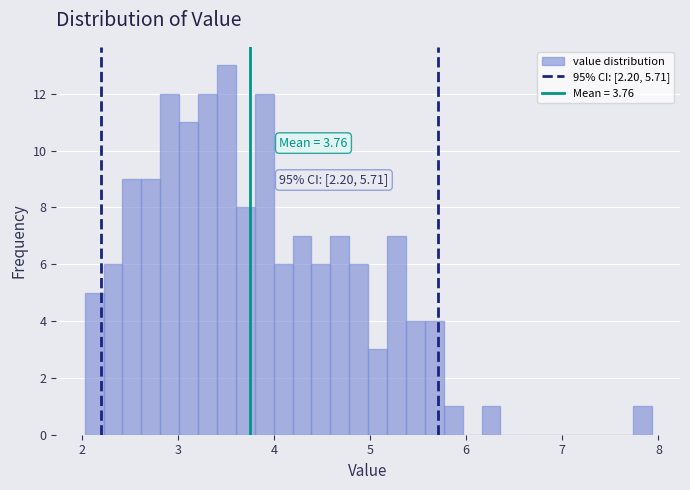

Around what value on the x-axis is the tallest bar? Give the approximate position of its centre, as read against the axis.

3.5